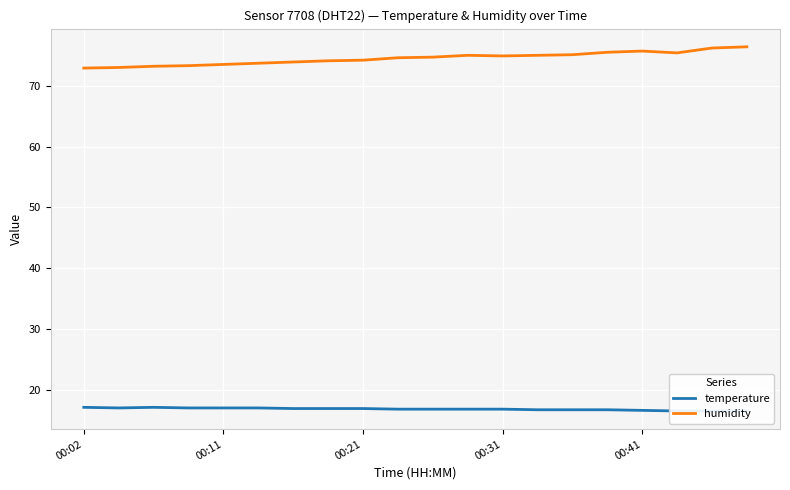

Which series changed the most between 6 and 7?

humidity